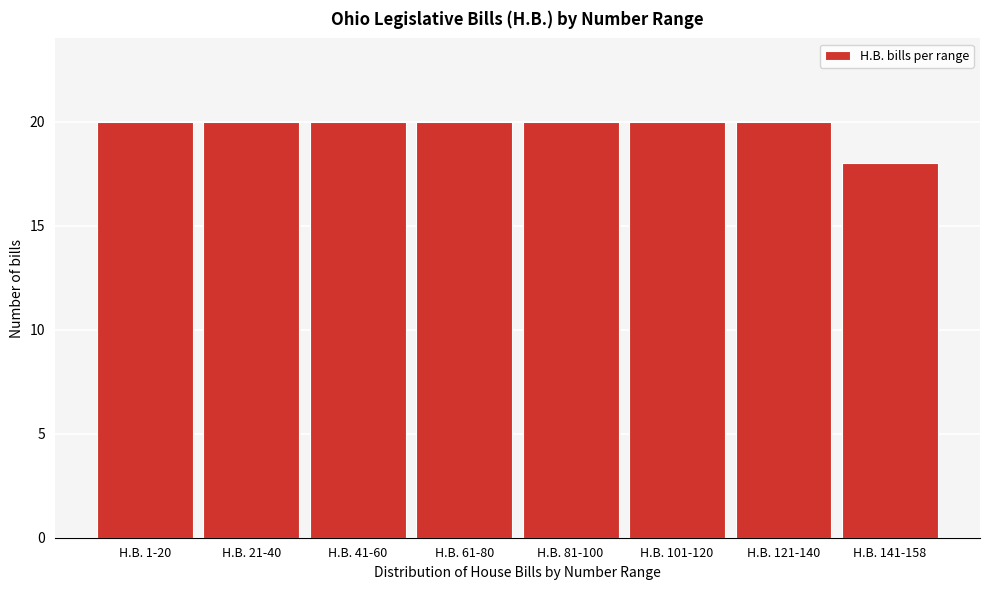

Reading left to right, what are all the values shown in this chart?

20	20	20	20	20	20	20	18